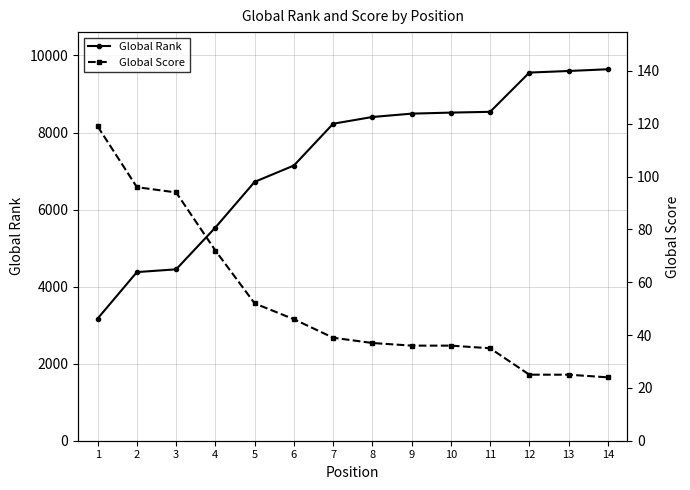

Is the value of Global Score at 7 greater than the value of Global Rank at 6?

No